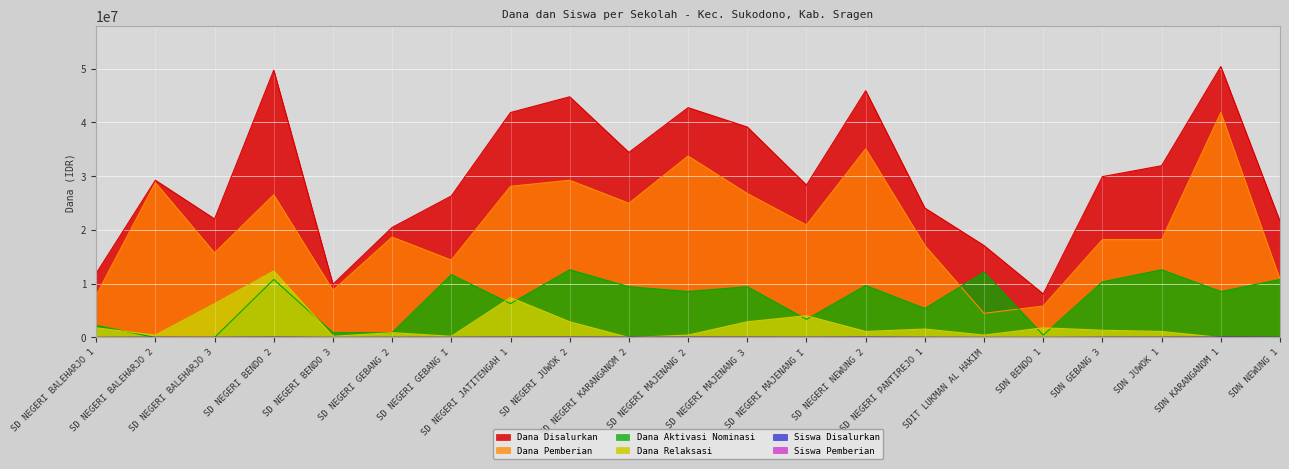

How many interior local valleys does the Dana Relaksasi series have?

6